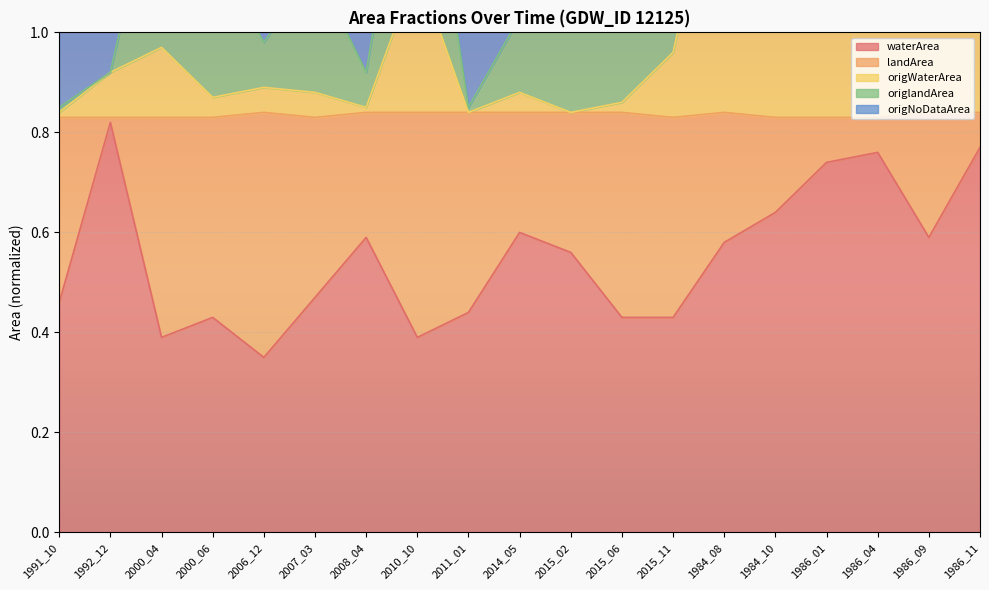

The value of origNoDataArea at 2015_11 is 1.8. True or false?

False